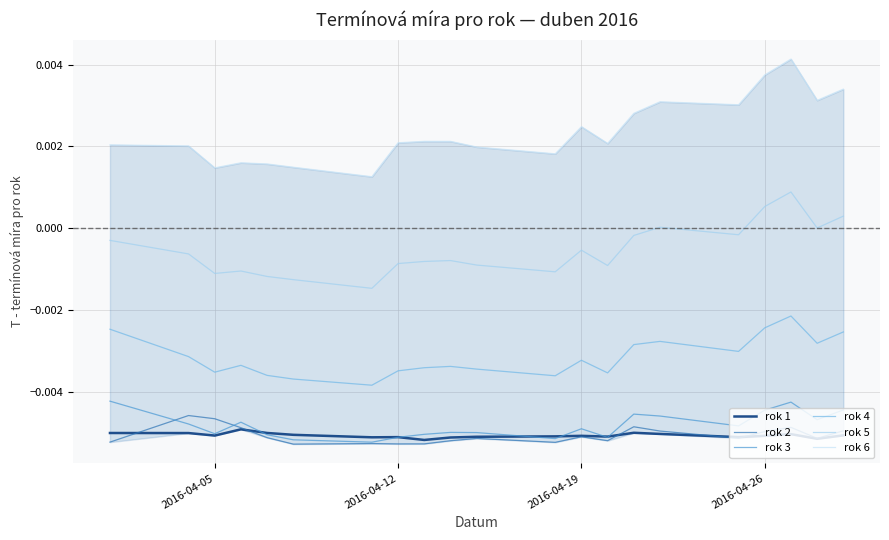

True or false: rok 2 and rok 5 intersect in this chart.

False